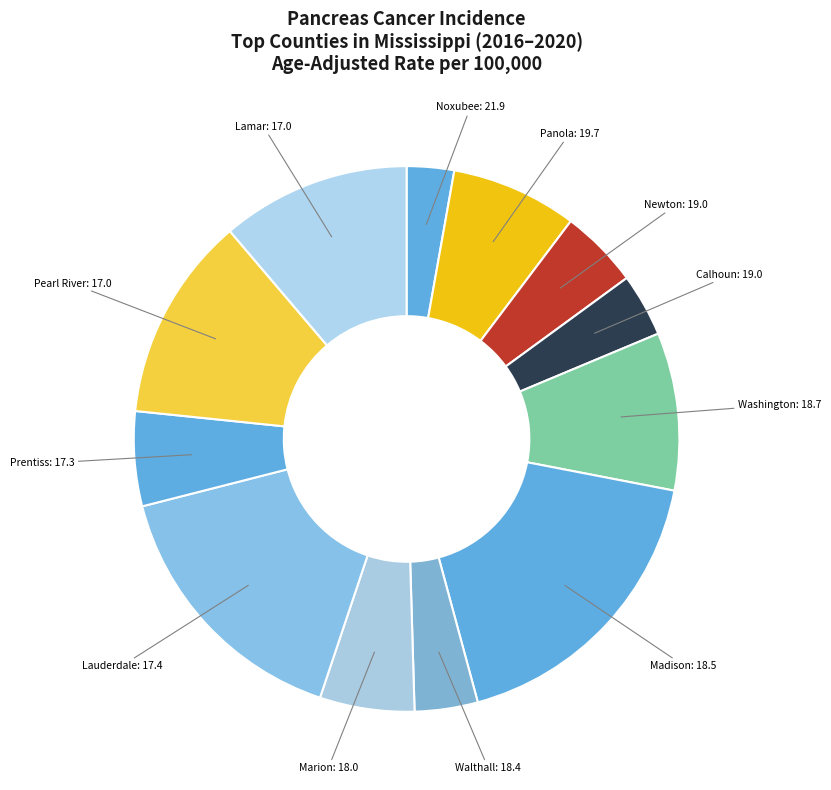

Is there a majority slice in this chart?

No